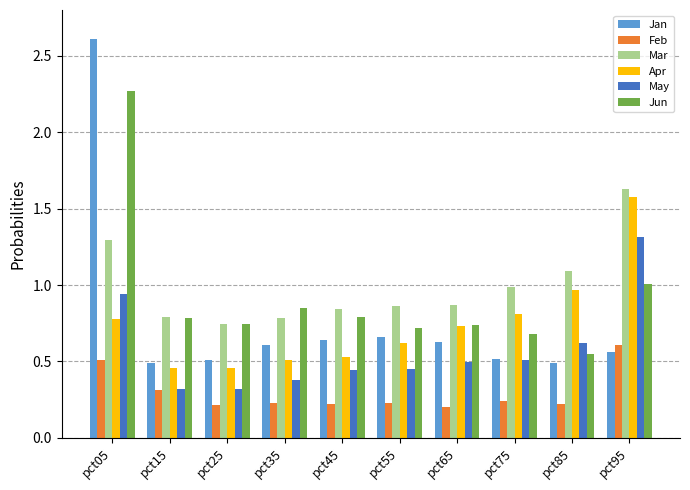

The Jun series shows 0.8 at pct45. True or false?

True